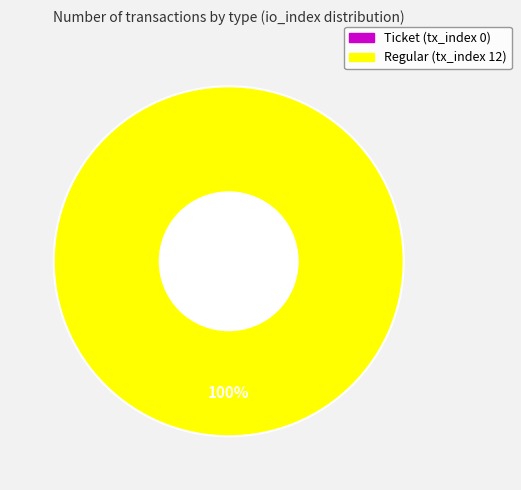

The Regular (tx_index 12) slice represents 92% of the pie. True or false?

False